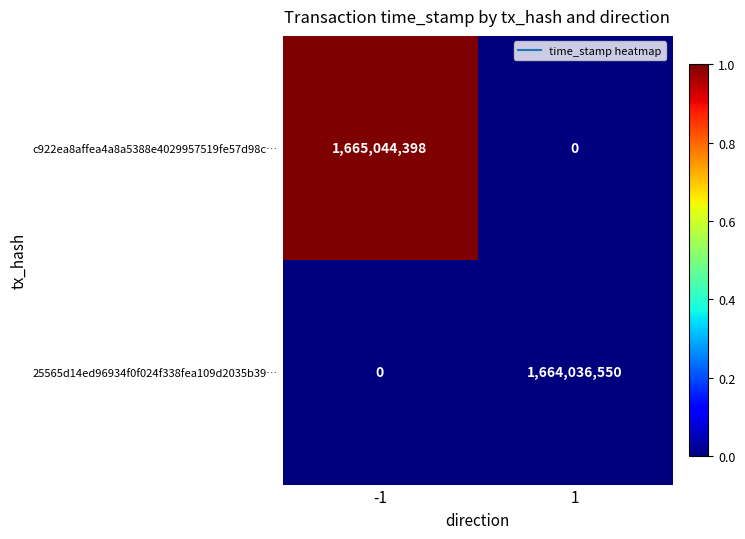

What is the spread (max minus min) of values at 1?

1664036550